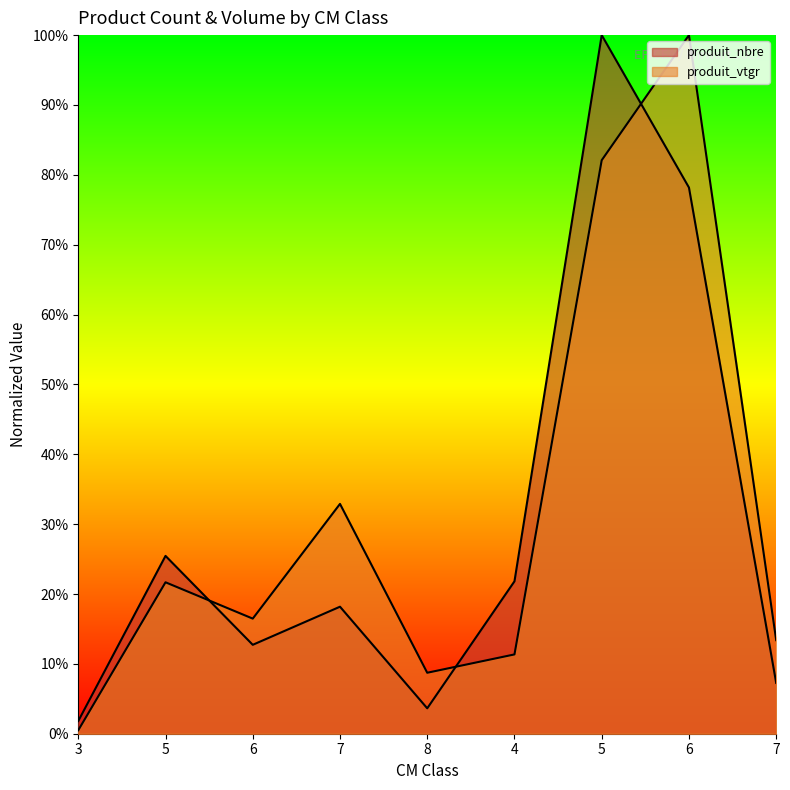

True or false: produit_vtgr and produit_nbre intersect in this chart.

True